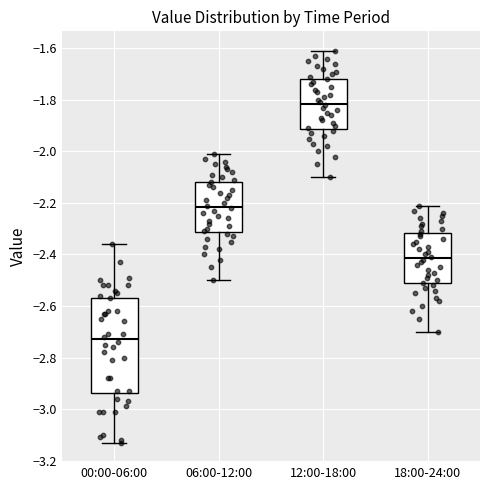

Which box is the tallest, from its lower edge to its upper edge?

00:00-06:00